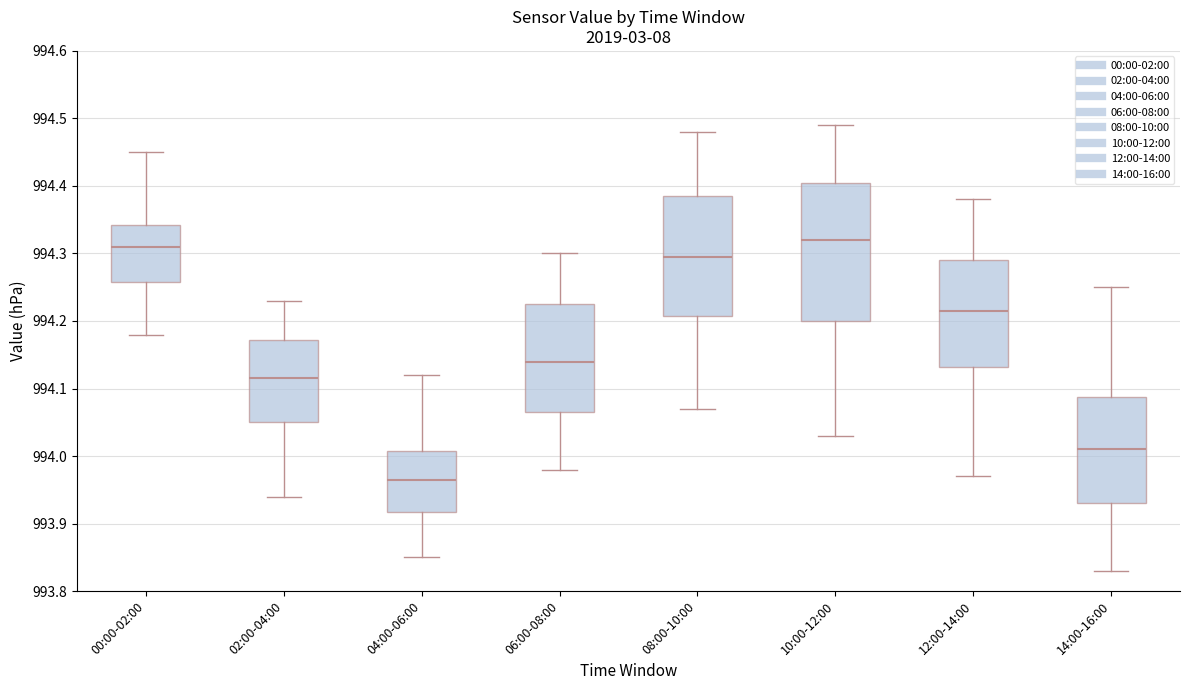

Which box has the lowest median line?

04:00-06:00